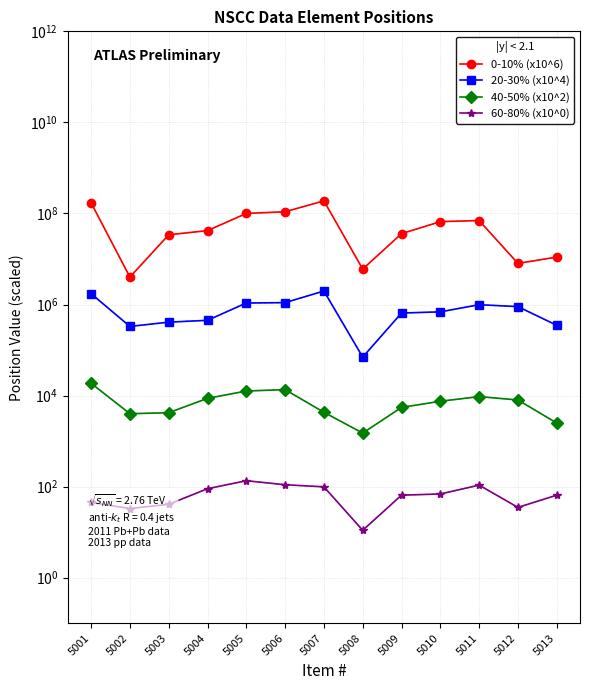

Is it true that 0-10% (x10^6) equals 7895423 at 5009?

False